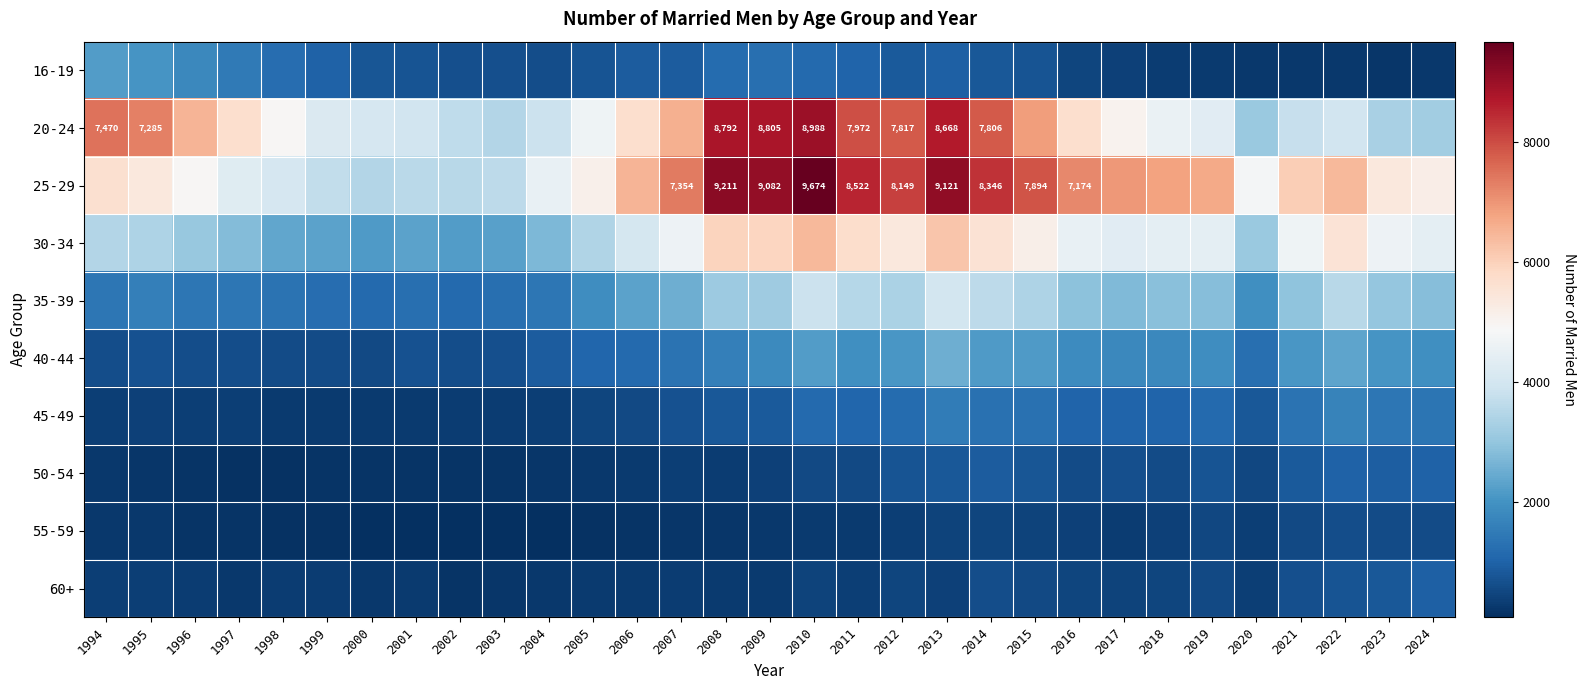

At which category is the sum across all series the highest?

2010